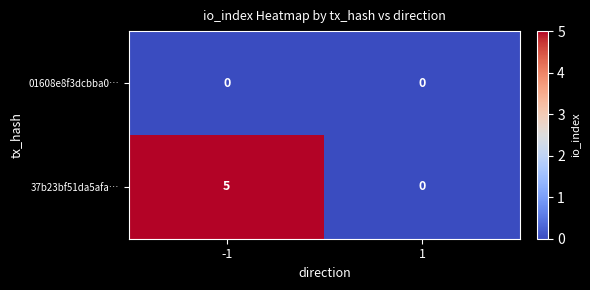

Which series changed the most between -1 and 1?

37b23bf51da5afa…